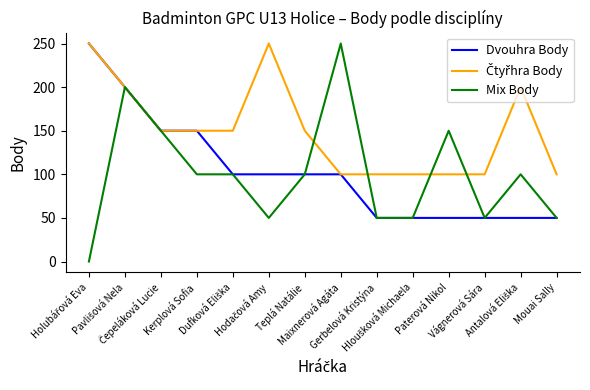

Which series has the largest range (max minus min)?

Mix Body